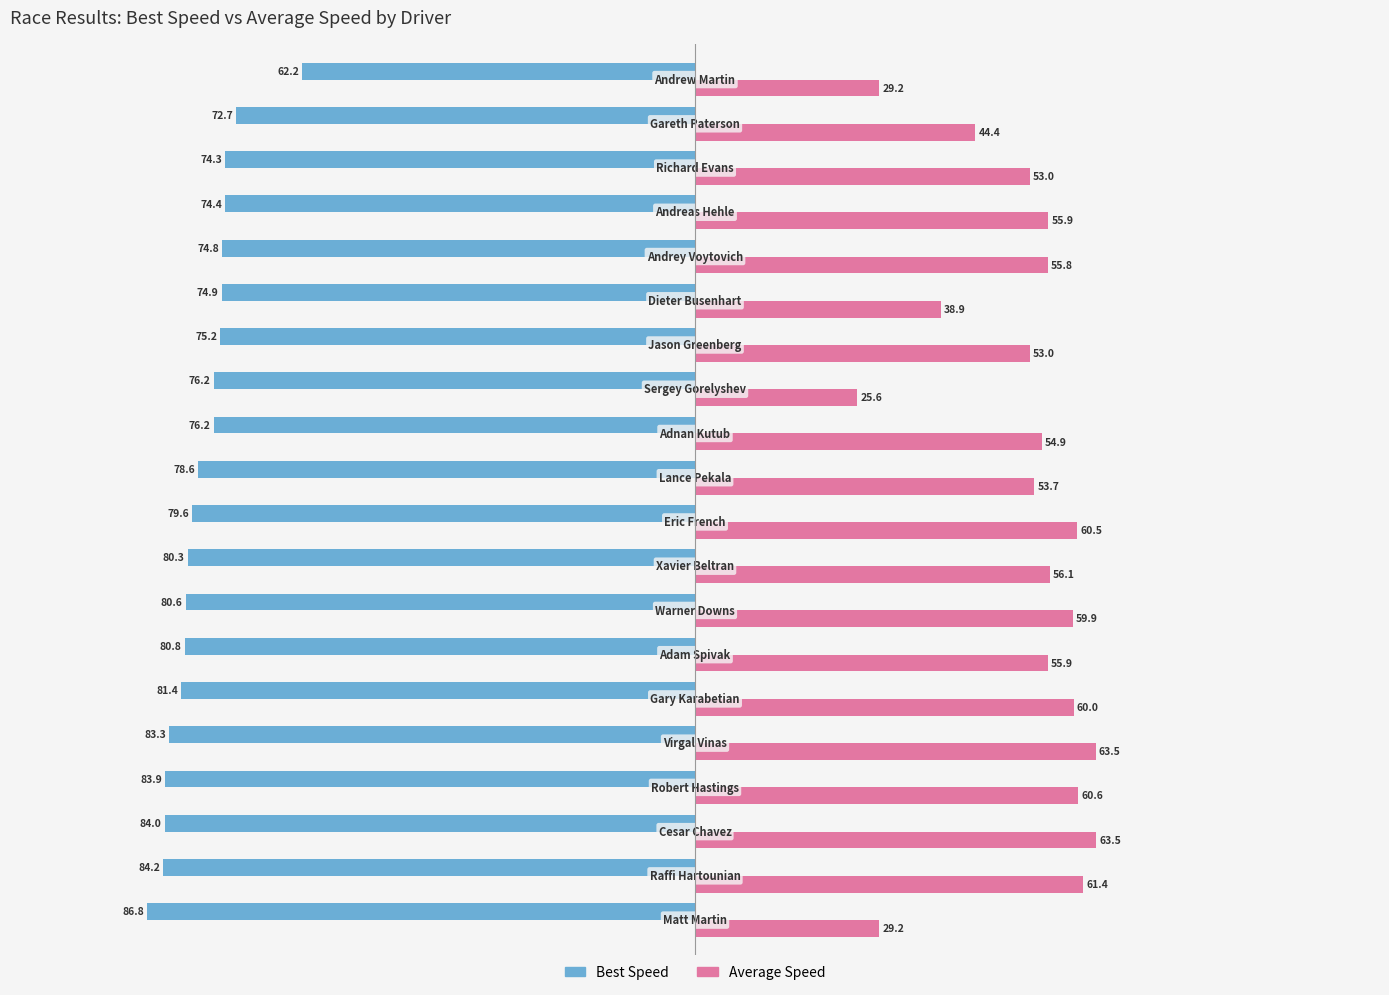

Which series has the largest total across all categories?

Average Speed